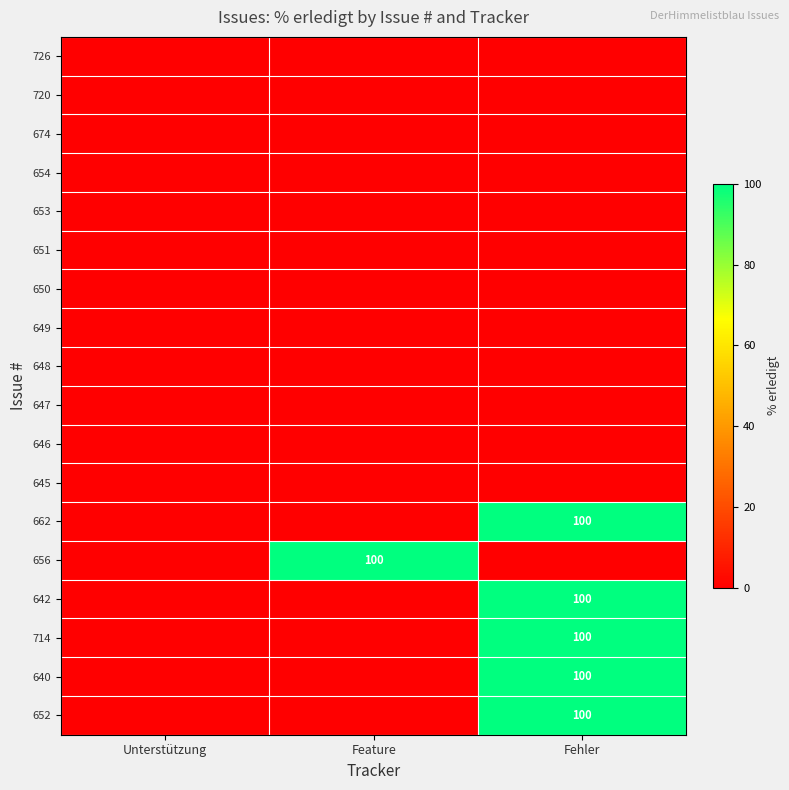

Between Feature and Fehler, which is larger?

Feature